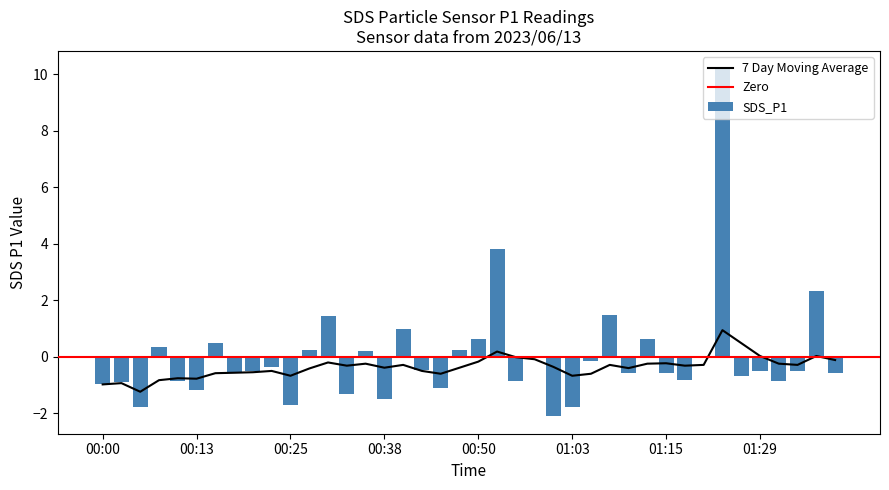

What position from the right is 01:15?

10